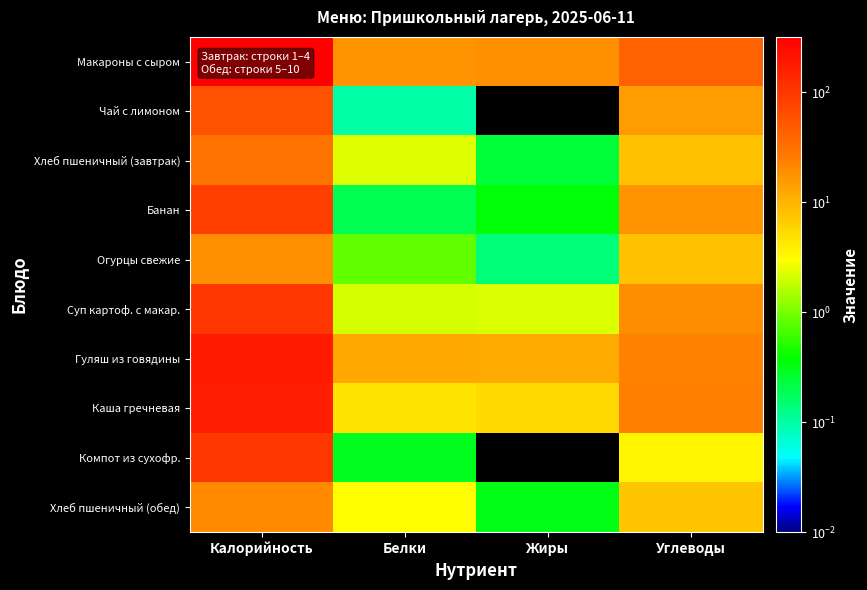

Reading left to right, transcribe all the data shown in this chart.

Макароны с сыром: Калорийность=318.6	Белки=16.6	Жиры=18.2	Углеводы=42.1
Чай с лимоном: Калорийность=60.0	Белки=0.1	Жиры=0.0	Углеводы=15.0
Хлеб пшеничный (завтрак): Калорийность=30.0	Белки=2.3	Жиры=0.2	Углеводы=8.0
Банан: Калорийность=88.0	Белки=0.2	Жиры=0.4	Углеводы=17.1
Огурцы свежие: Калорийность=18.2	Белки=0.8	Жиры=0.1	Углеводы=8.1
Суп картоф. с макар.: Калорийность=106.0	Белки=2.1	Жиры=2.2	Углеводы=19.4
Гуляш из говядины: Калорийность=186.6	Белки=12.2	Жиры=11.6	Углеводы=22.0
Каша гречневая: Калорийность=170.8	Белки=4.6	Жиры=5.5	Углеводы=24.8
Компот из сухофр.: Калорийность=104.9	Белки=0.3	Жиры=0.0	Углеводы=3.5
Хлеб пшеничный (обед): Калорийность=19.7	Белки=3.0	Жиры=0.3	Углеводы=7.5